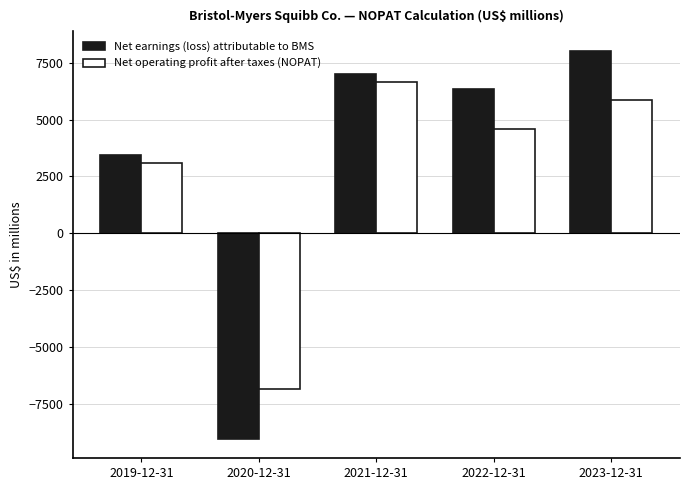

At which label does Net operating profit after taxes (NOPAT) first exceed 4571?

2021-12-31